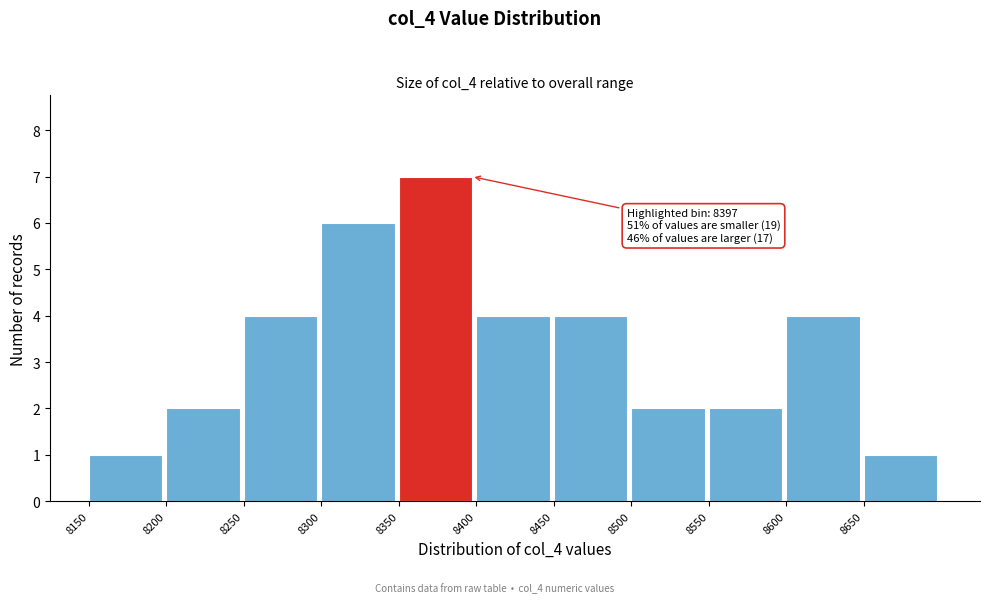

Which range on the x-axis has the tallest bar?

8350 to 8400